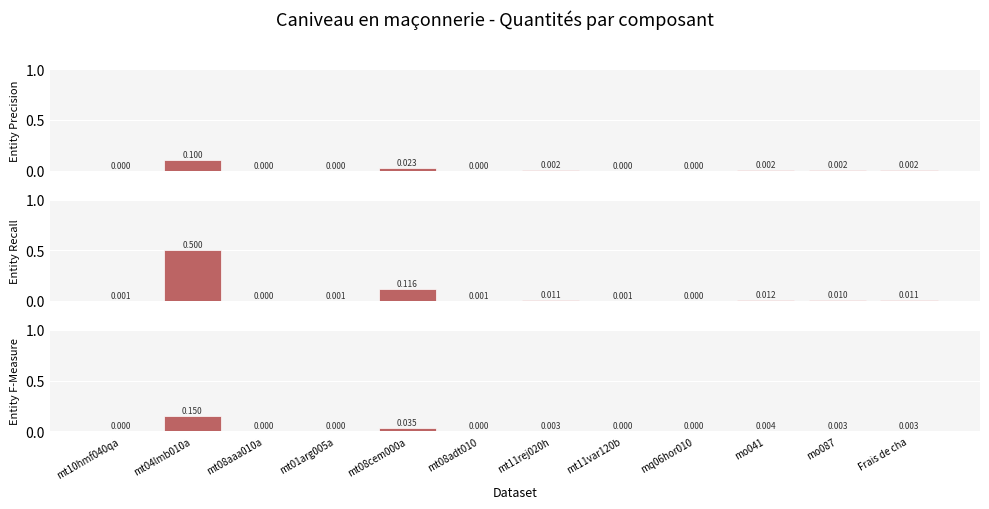

Where is Entity Recall nearest to the value 0?

mt08aaa010a